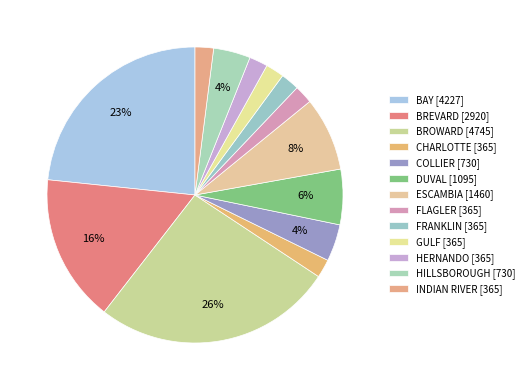

What percentage is the INDIAN RIVER slice, to the nearest percent?

2%